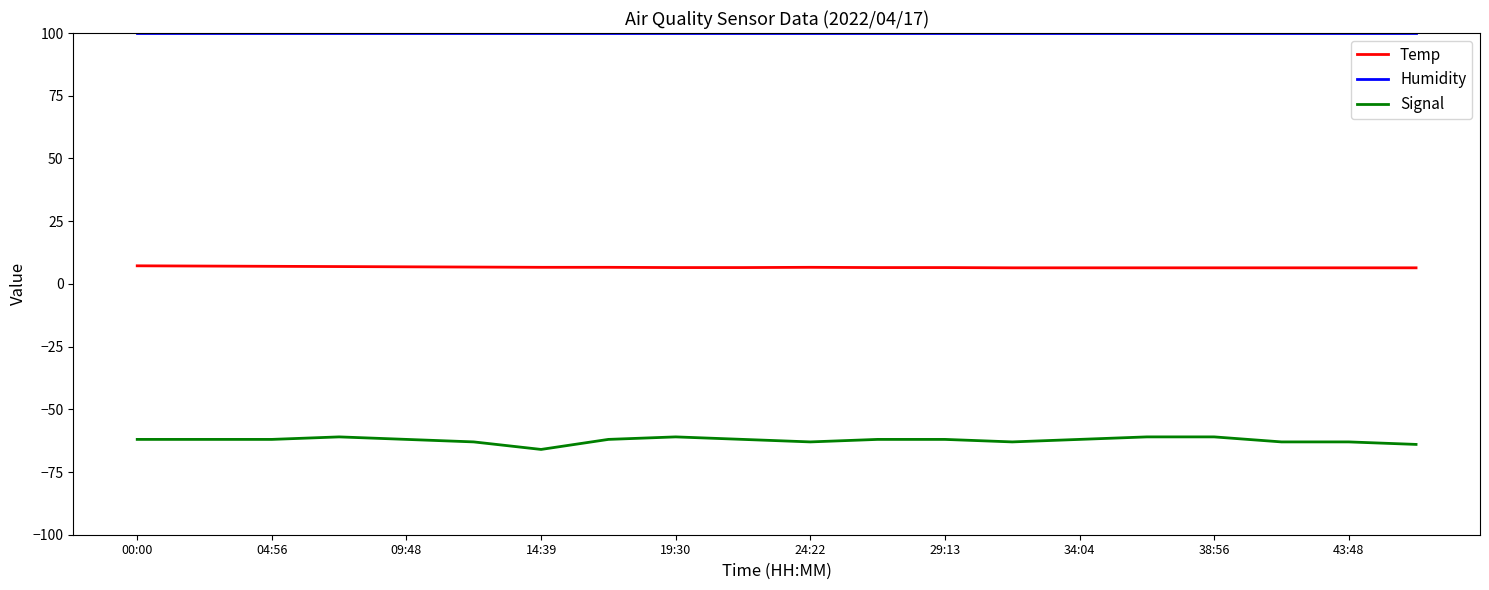

What is the maximum value shown in the chart?

99.9